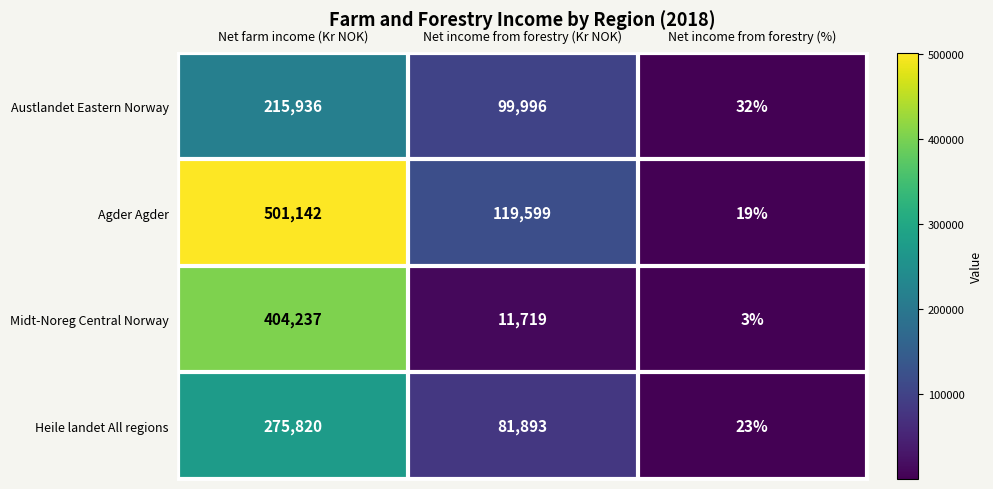

Which series has the largest total across all categories?

Agder Agder